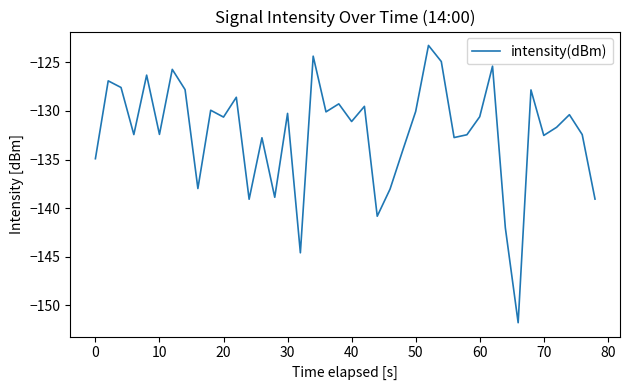

What is the greatest value displayed?

-123.3